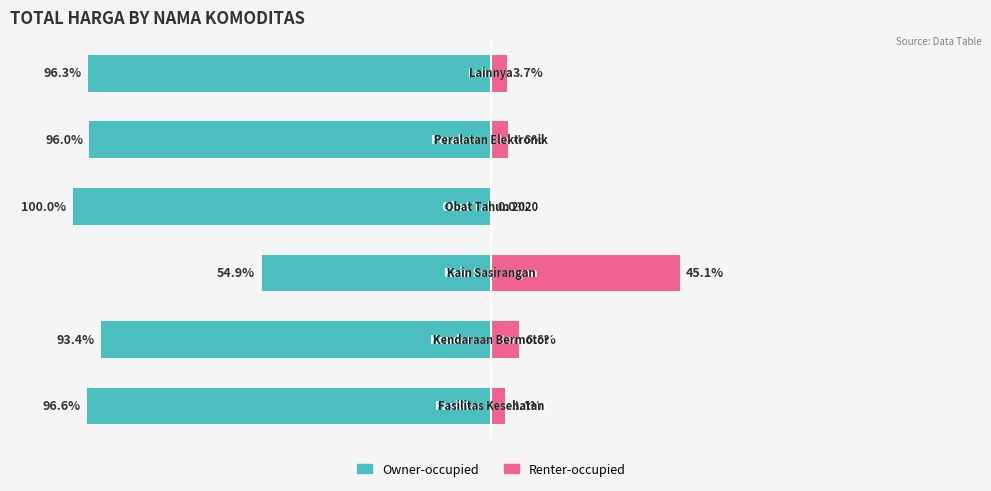

What is the highest value of the Renter-occupied series?

45.1